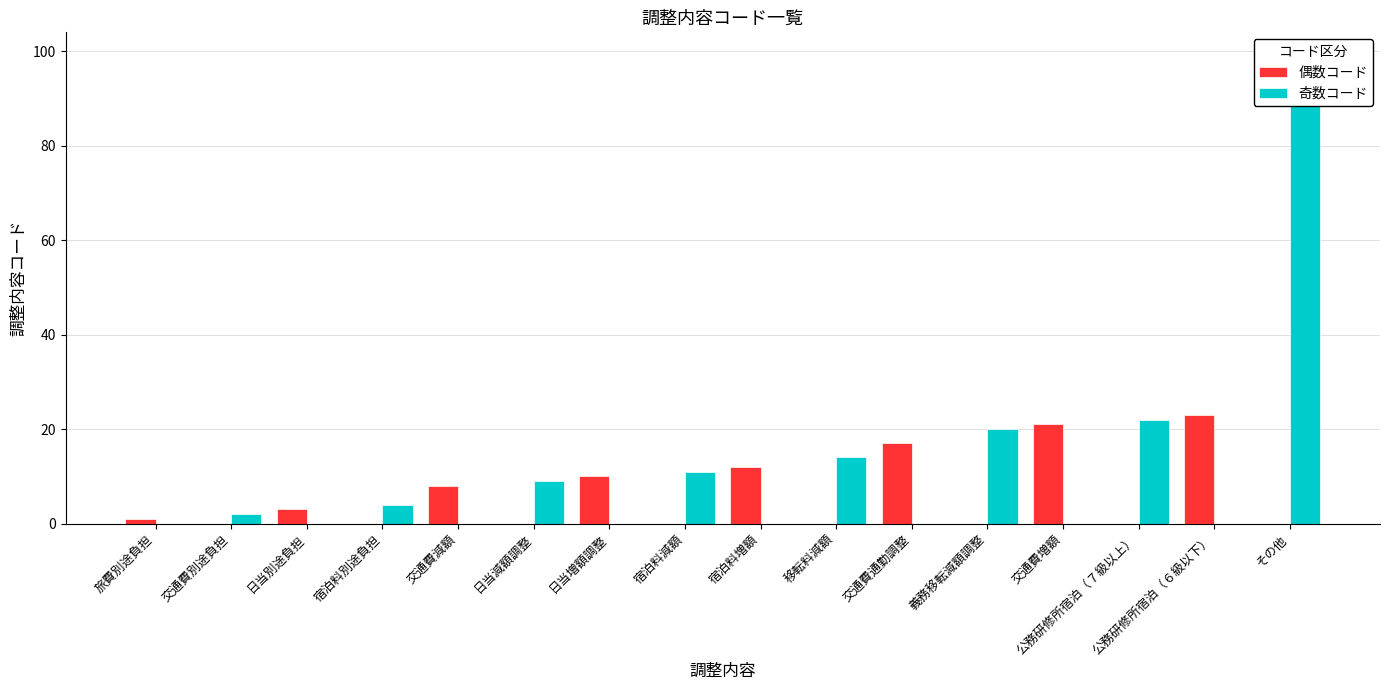

How many values in 偶数コード are above zero?

8